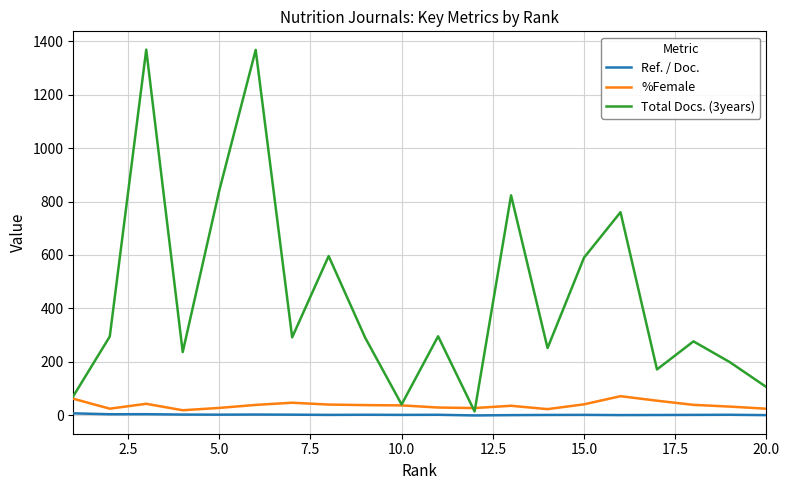

How many distinct data groups are displayed?

3